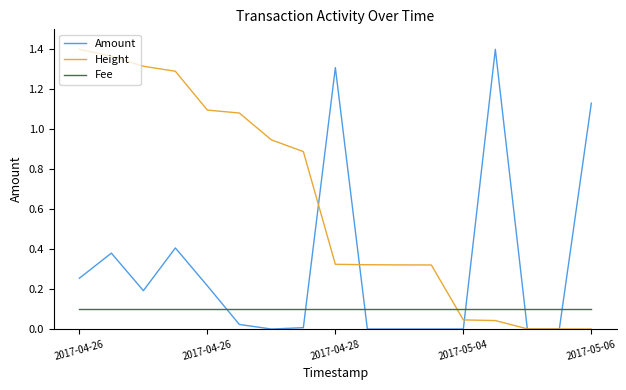

List the series in order of their overall mean, lowest first.

Fee, Amount, Height